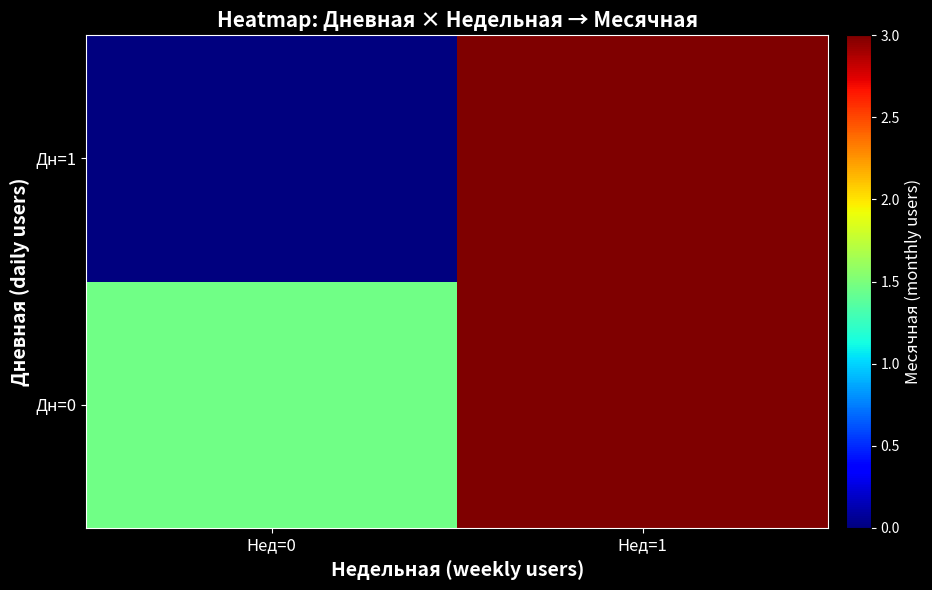

Reading left to right, list all the values displayed in this chart.

Дн=0: Нед=0=1.5	Нед=1=3.0
Дн=1: Нед=0=0.0	Нед=1=3.0